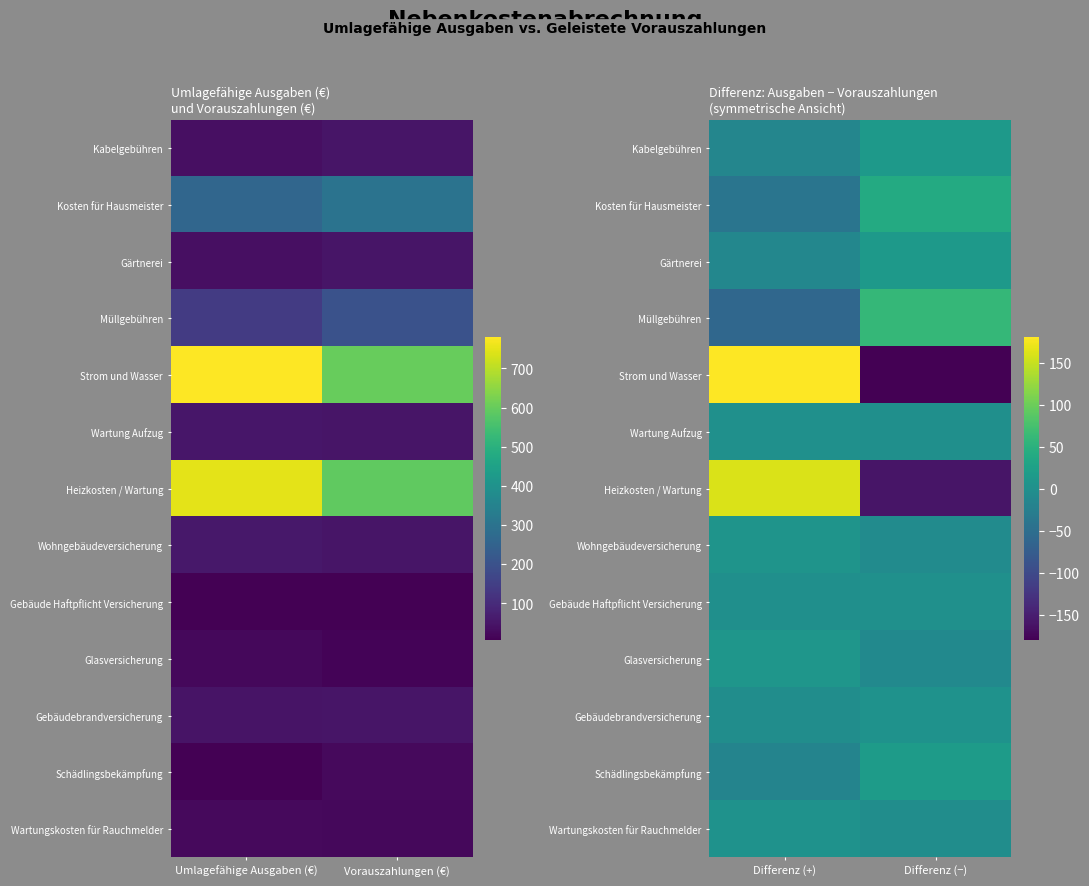

Between Differenz (+) and Differenz (−), which series saw the biggest shift?

Strom und Wasser